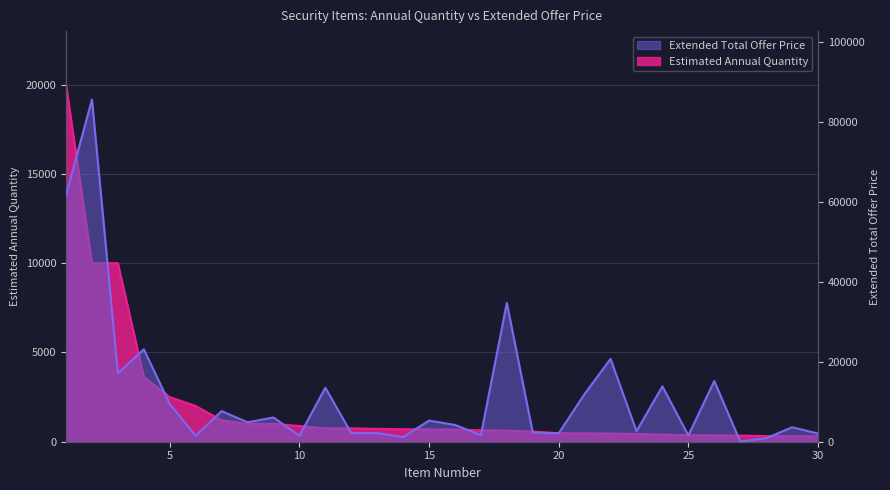

At which category does Extended Total Offer Price reach its first local peak?

2